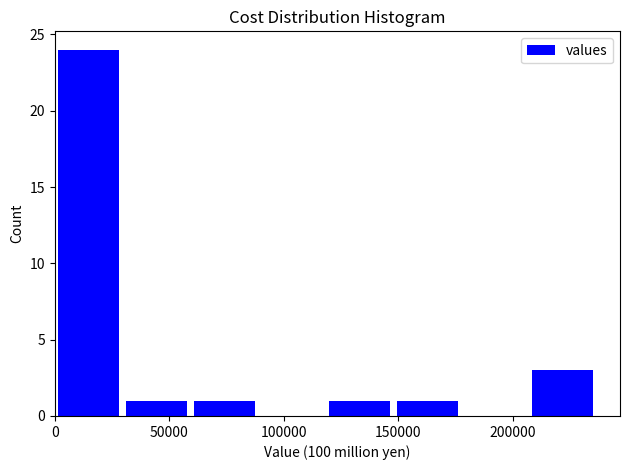

Reading left to right, list every bar in this chart as the range it spans on the x-axis followed by its height. Neither the bar edges nor the heights are printed on the chart, so give them approximately, as read against the axes.

0 to 30000: 24
30000 to 60000: 1
60000 to 90000: 1
90000 to 120000: 0
120000 to 150000: 1
150000 to 175000: 1
175000 to 205000: 0
205000 to 235000: 3